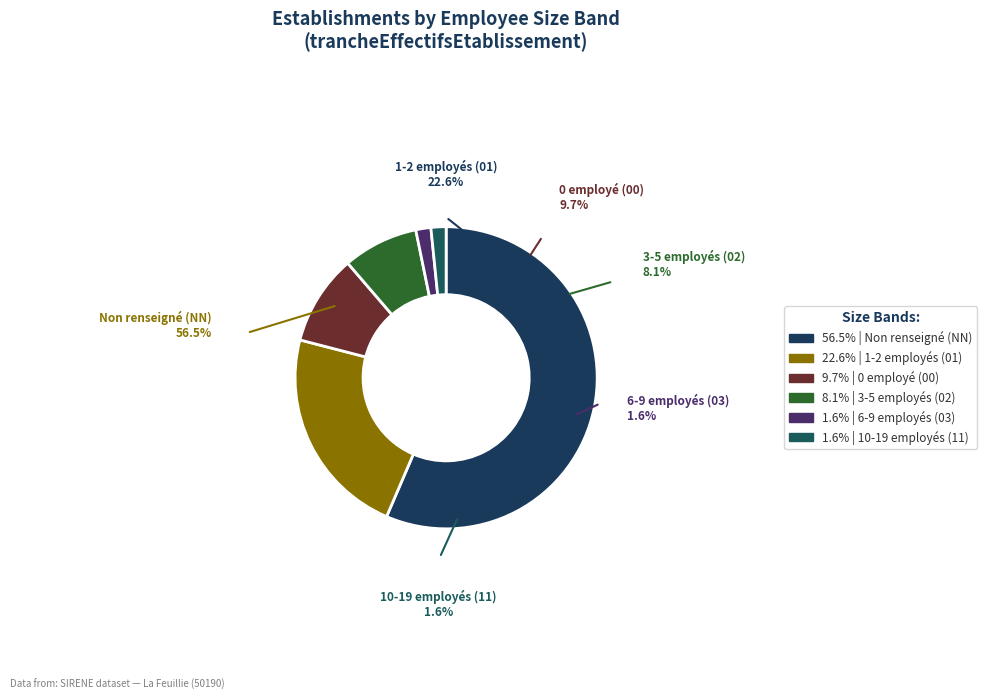

To the nearest percent, what percentage of the pie is 03?

2%